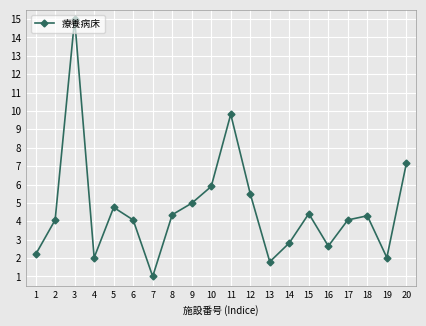

What is the maximum value shown in the chart?

15.0